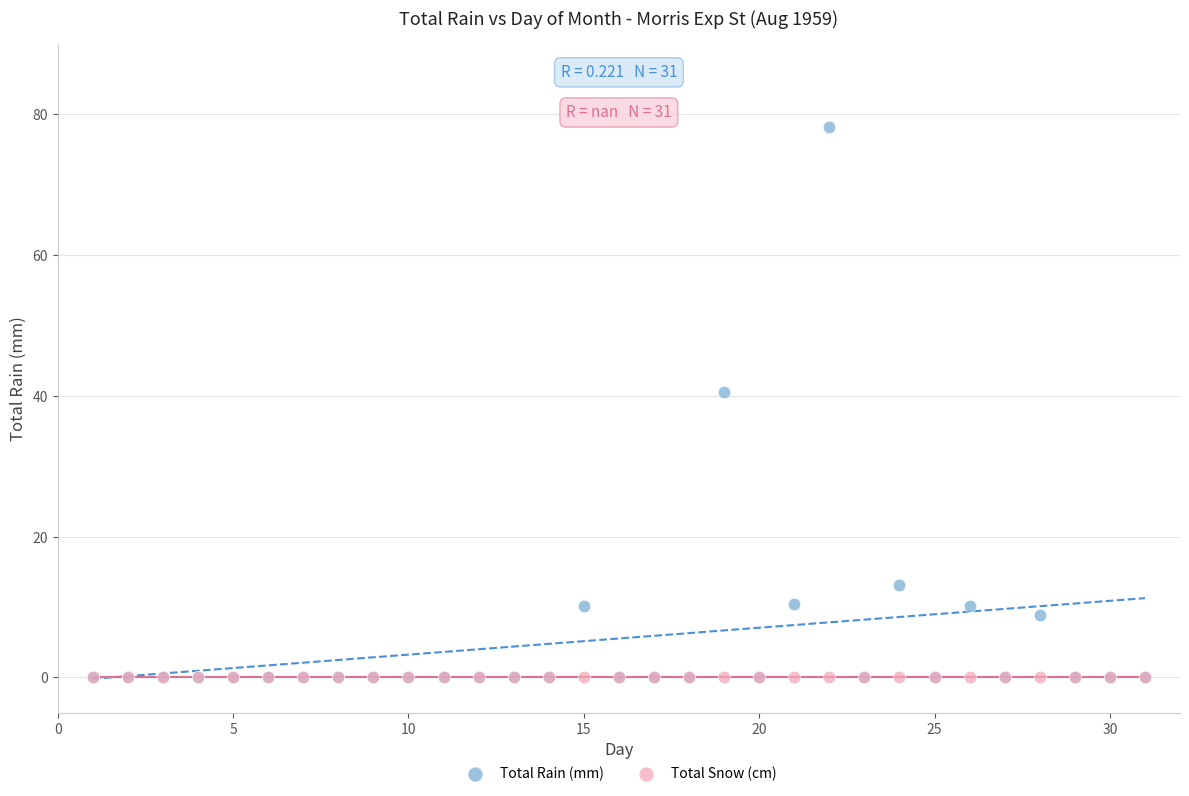

In the Total Rain (mm) series, what Y value is closest to 39?

40.6